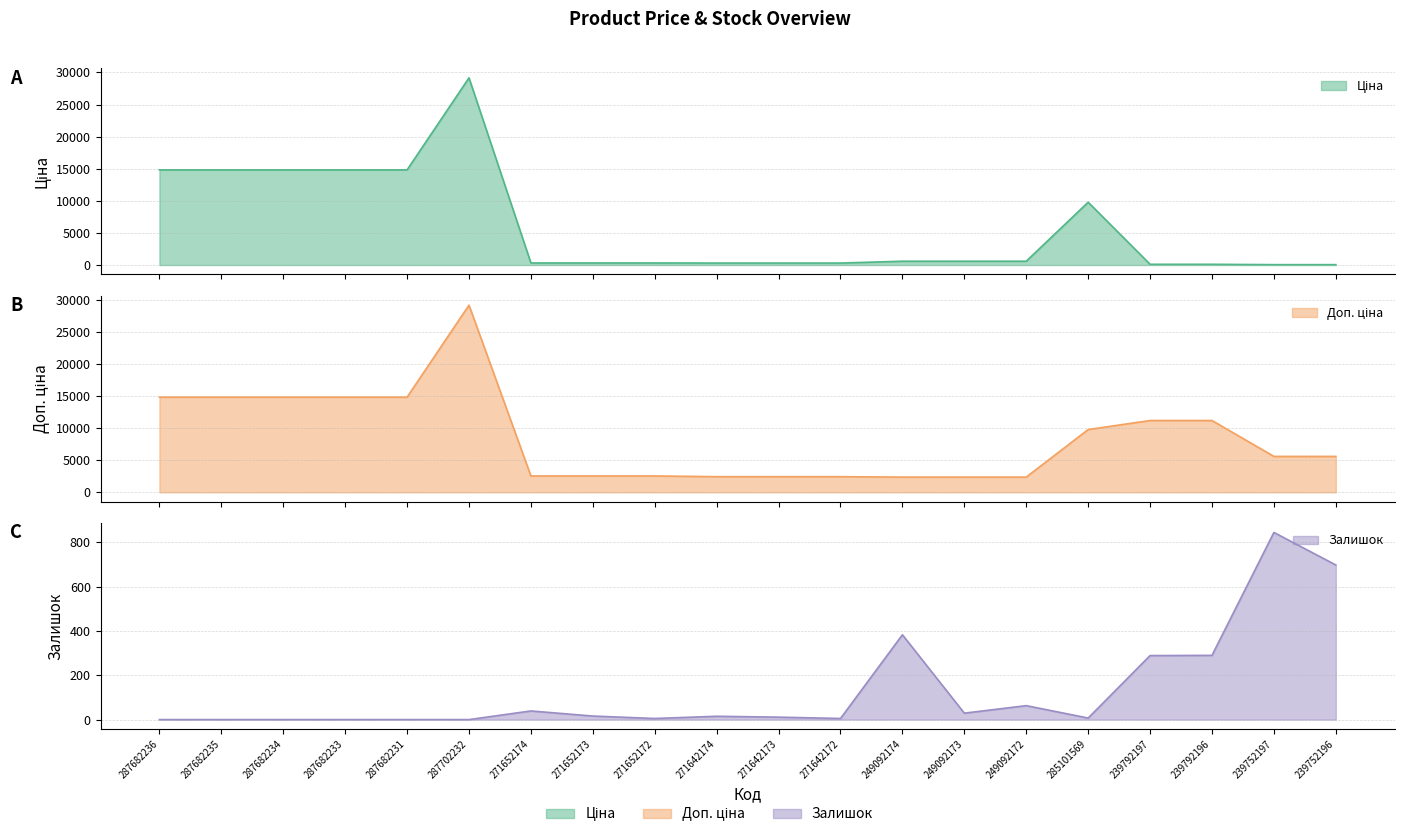

What are all the series names shown in the legend?

Ціна, Доп. ціна, Залишок